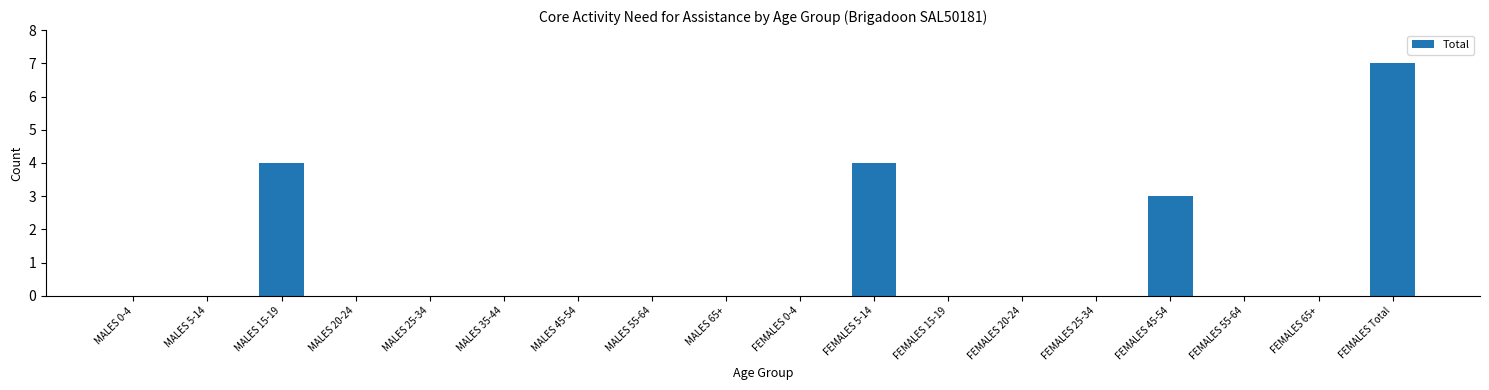

What is the maximum value shown in the chart?

7